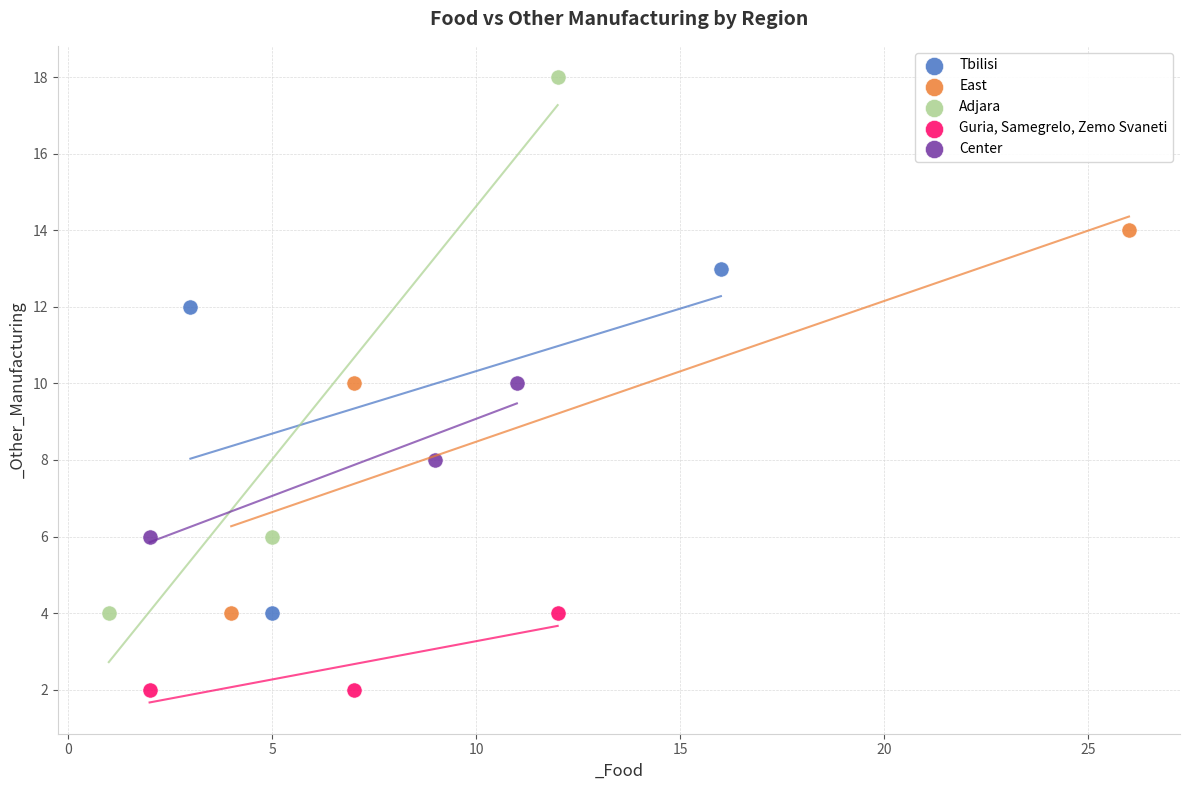

Which series reaches the minimum Y coordinate?

Guria, Samegrelo, Zemo Svaneti